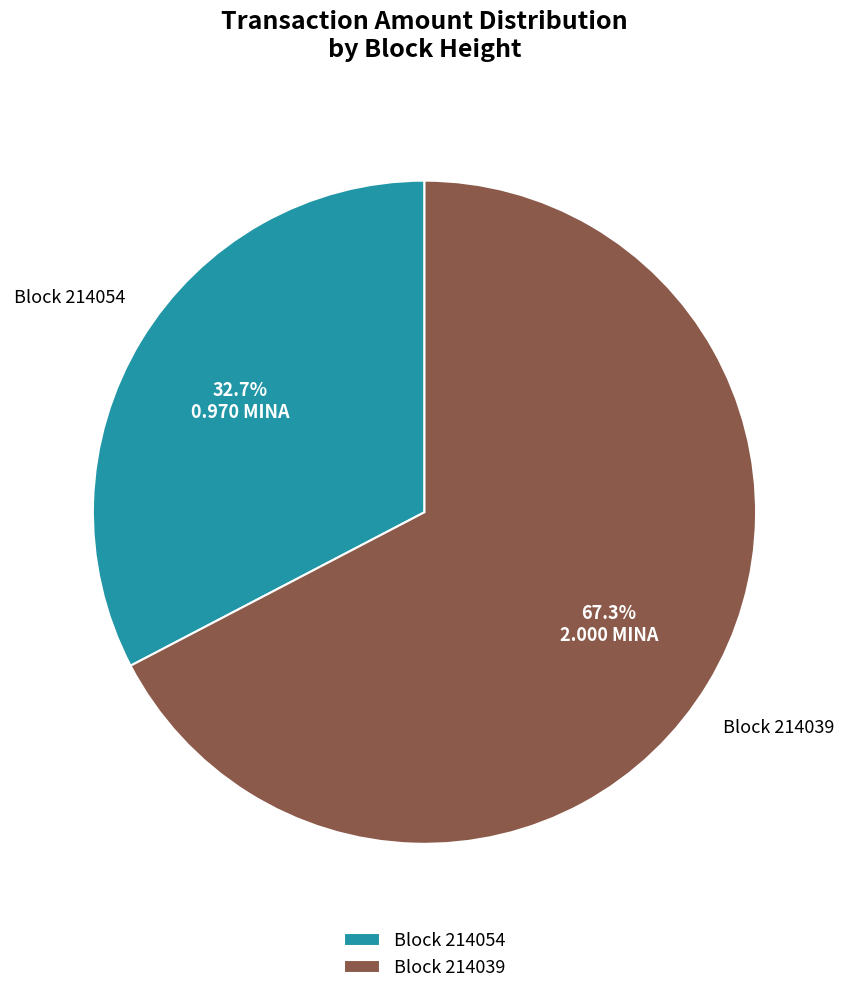

To the nearest percent, what is the difference between the largest and smallest slice percentages?

35%